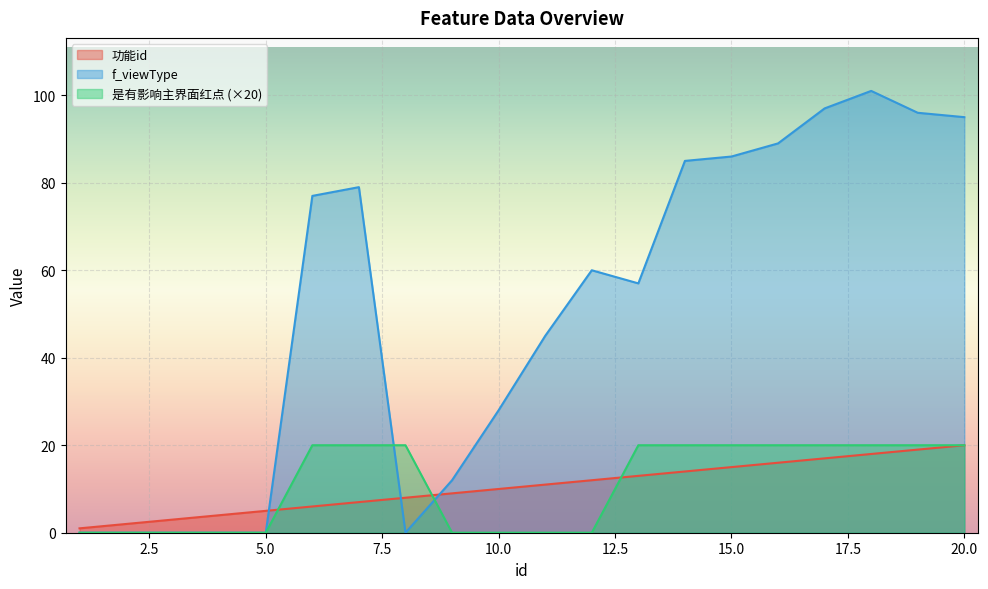

The value of f_viewType at 18 is 32. True or false?

False